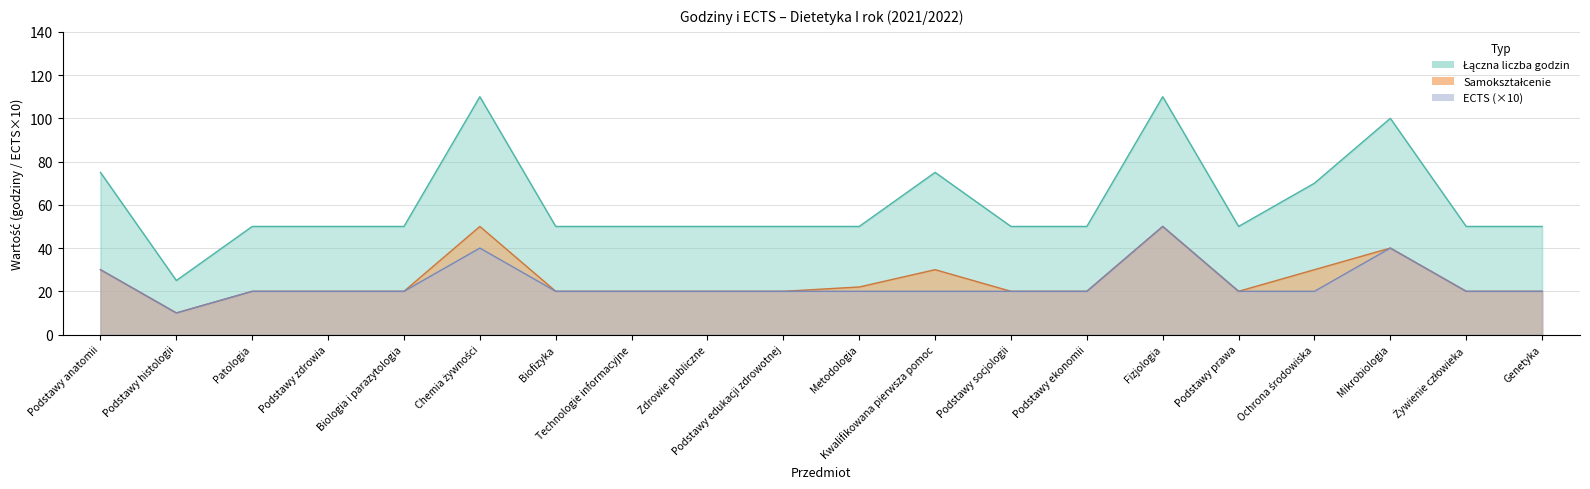

What is the highest value of the Łączna ilość ECTS series?

50